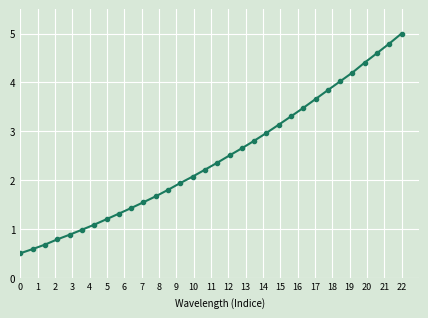

What is the smallest value displayed?

0.5